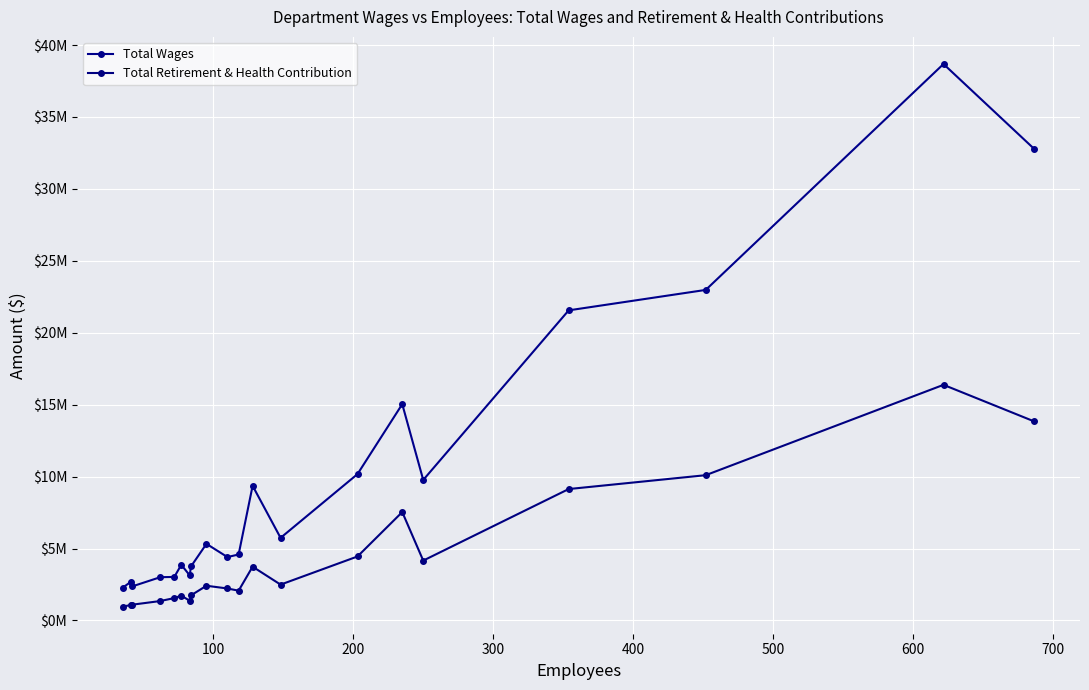

How many data points does each series have?

20